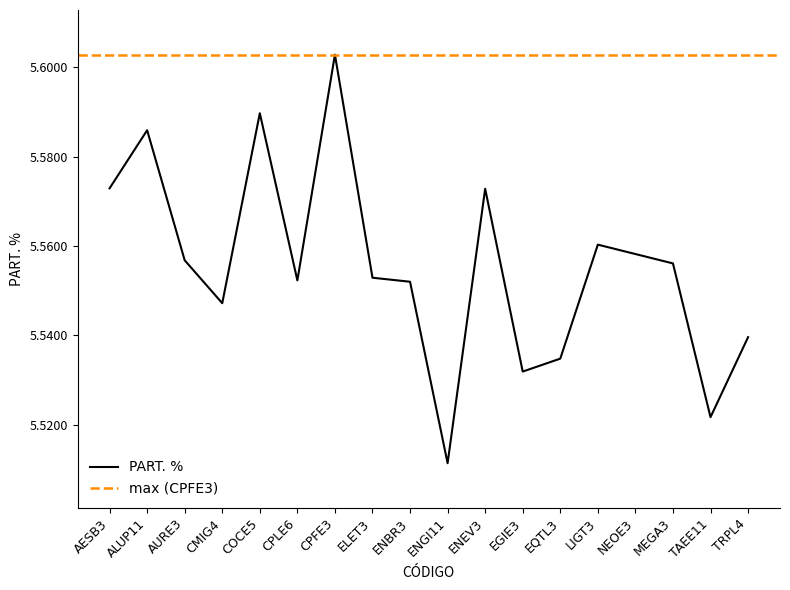

What is the sum of the values at ALUP11 and EQTL3?

11.1